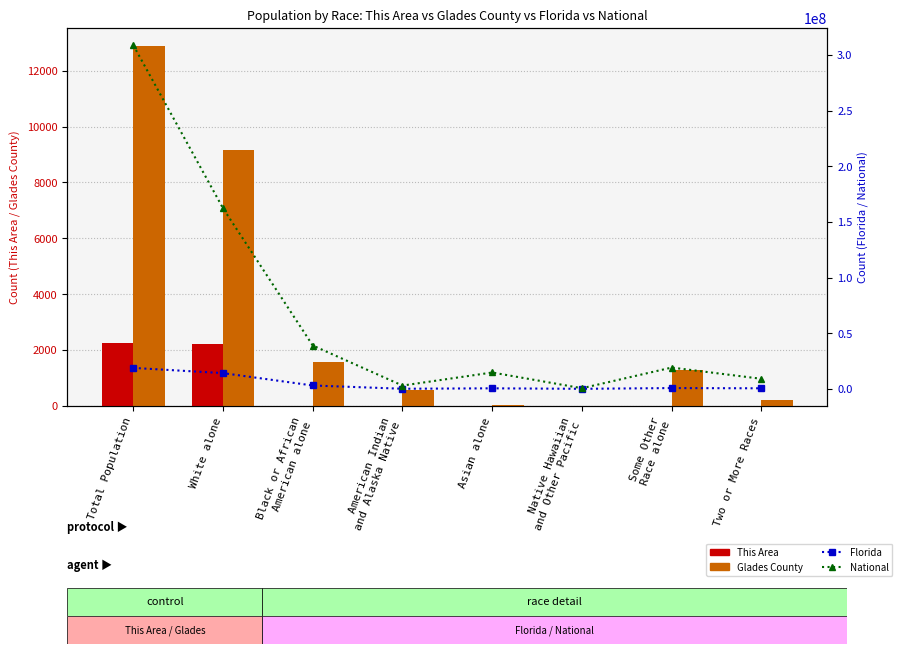

What is the difference between the maximum and minimum values in the National series?

308205525